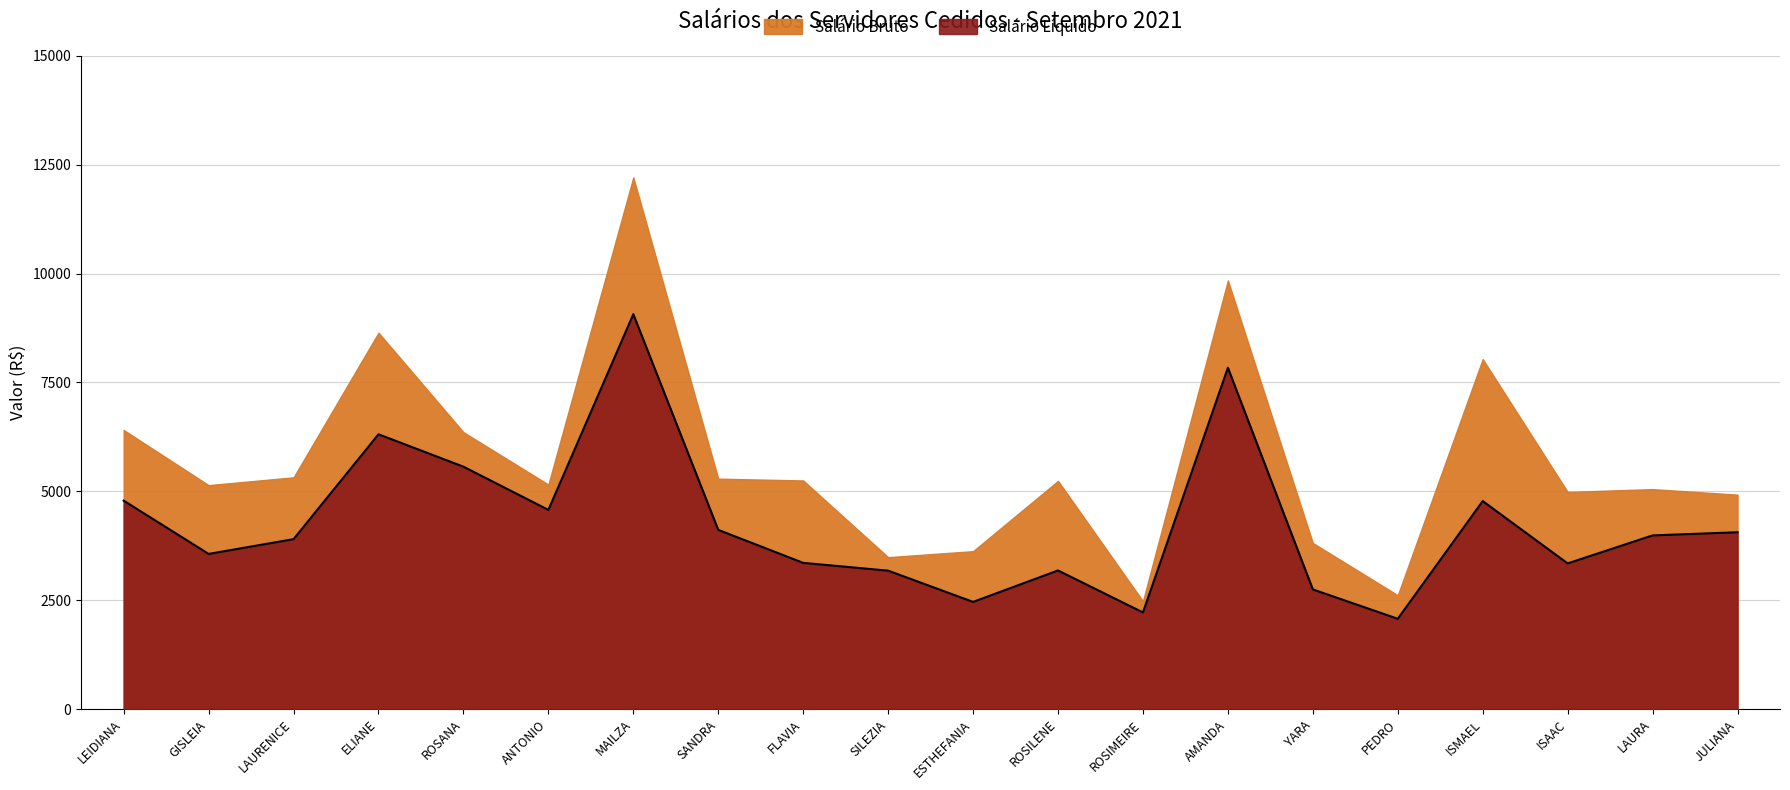

Which has a higher value, ROSANA or ROSIMEIRE?

ROSANA